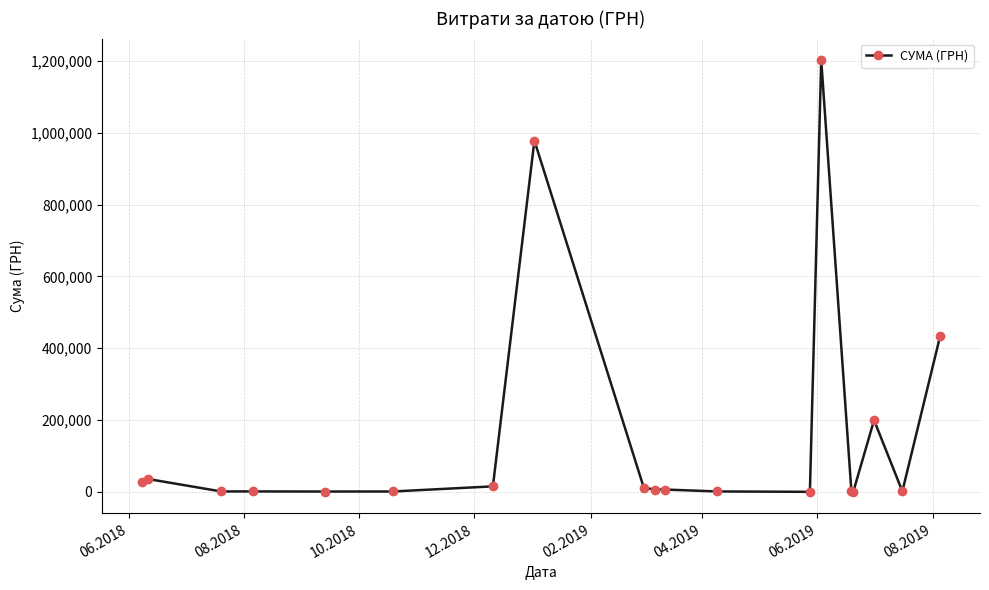

What is the greatest value displayed?

1202411.5